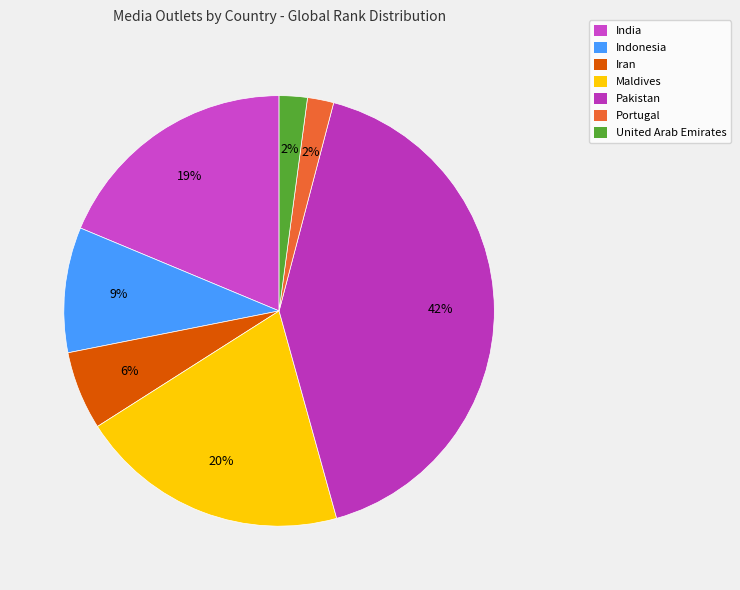

Does Maldives represent more than half of the total?

No